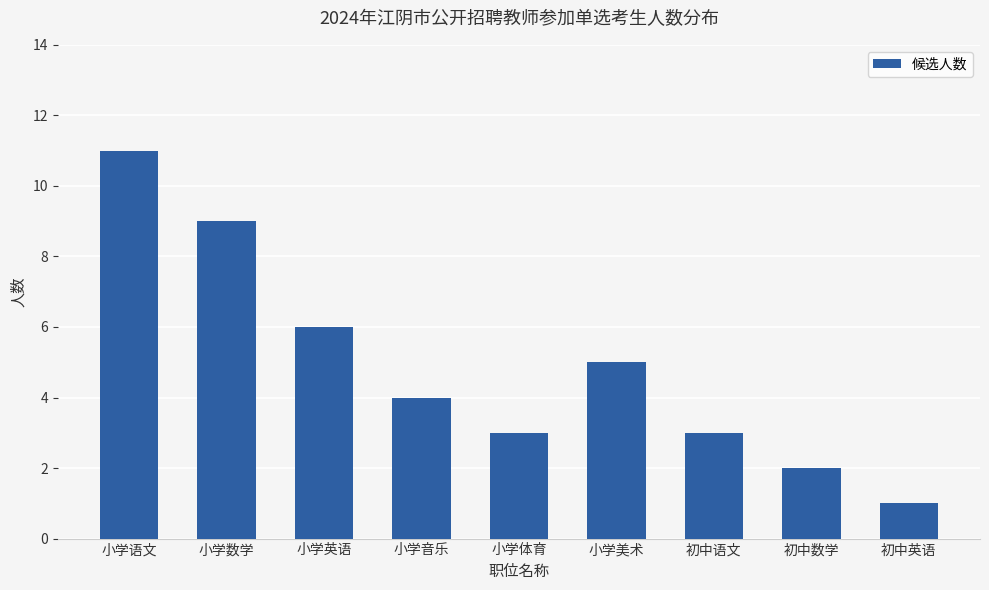

At which label is the value closest to 6?

小学英语